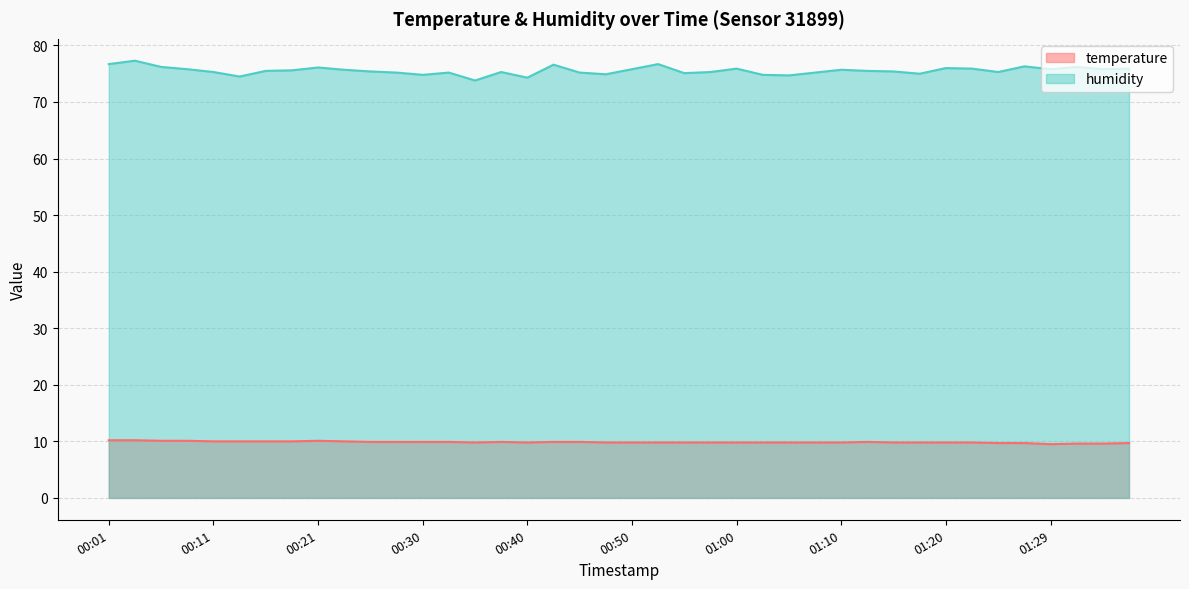

True or false: temperature and humidity cross at least once.

False